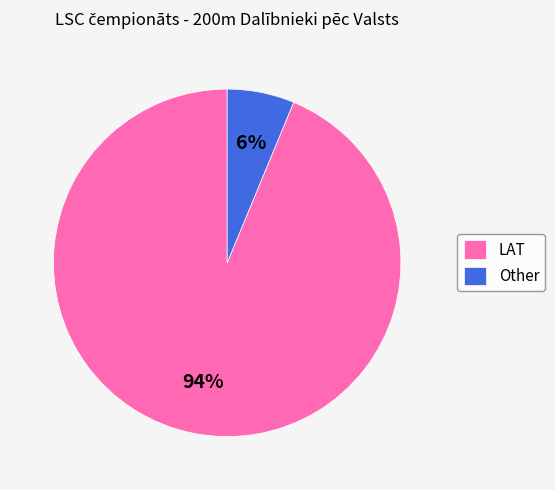

Which has a higher value, LAT or Other?

LAT